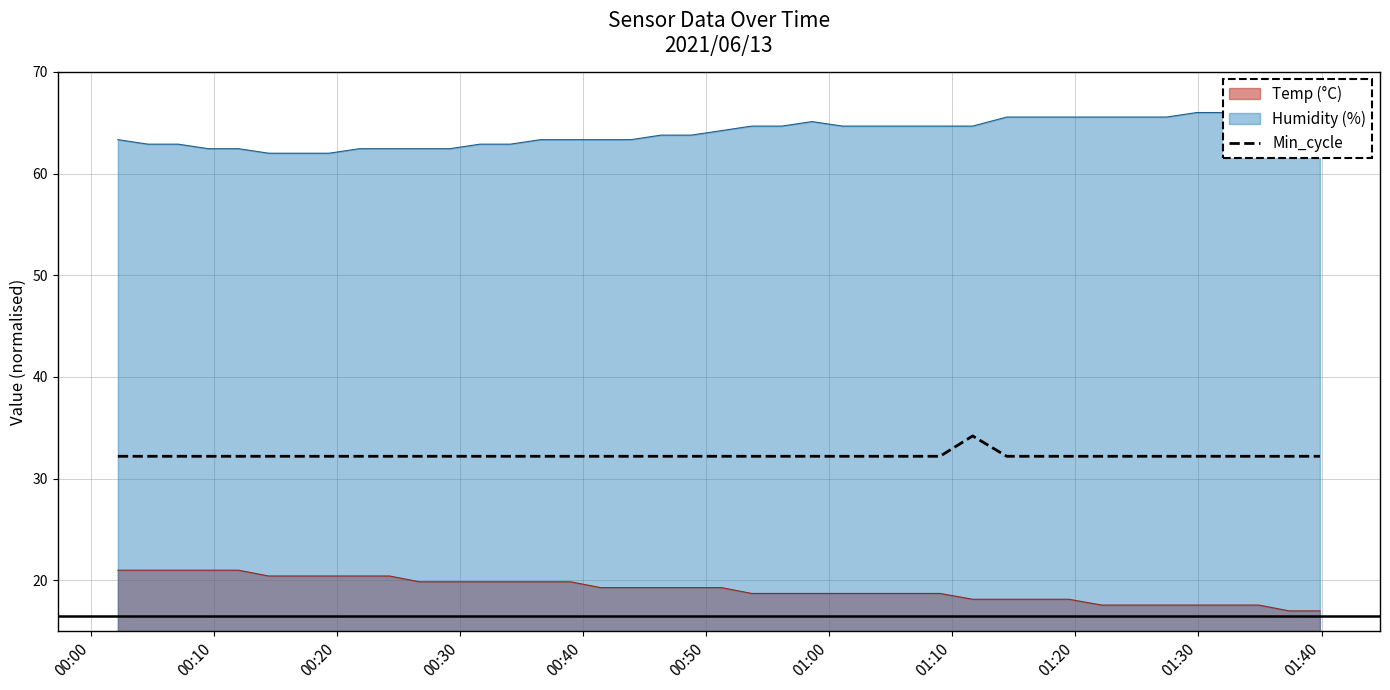

True or false: Min_cycle and Temp (°C) intersect in this chart.

False